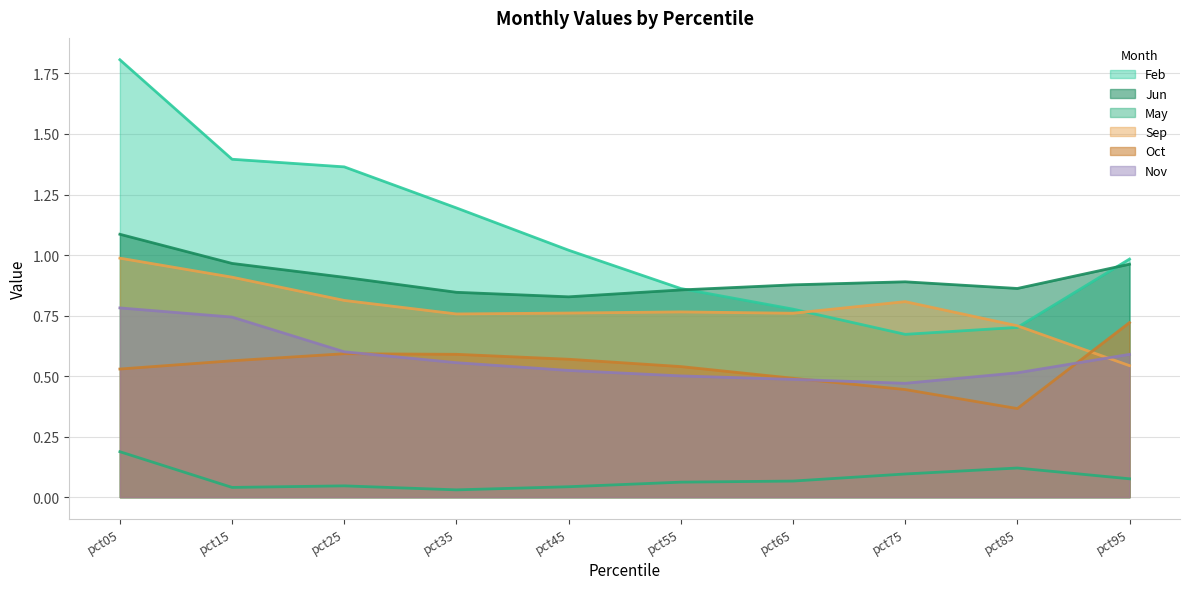

Is the value of Sep at pct25 greater than the value of Oct at pct65?

Yes